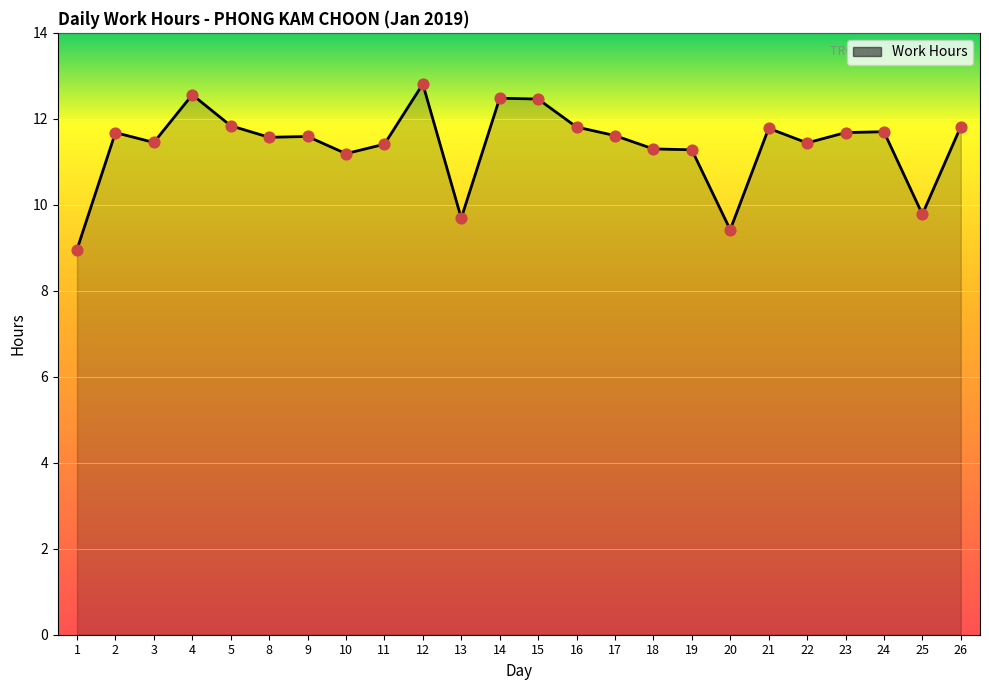

What is the change in value from 14 to 16?

-0.7